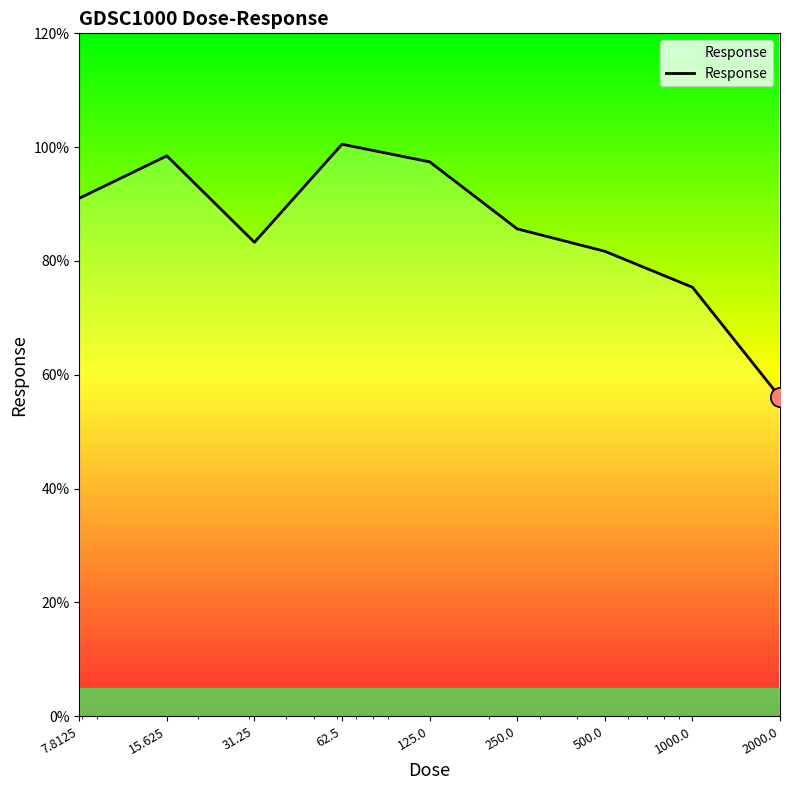

What is the difference between the maximum and minimum values?

44.5